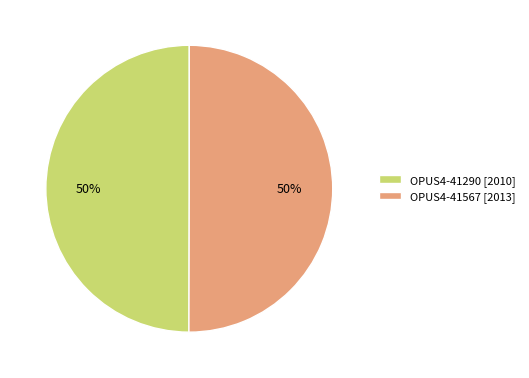

Do OPUS4-41290 [2010] and OPUS4-41567 [2013] together represent more than half of the pie?

Yes